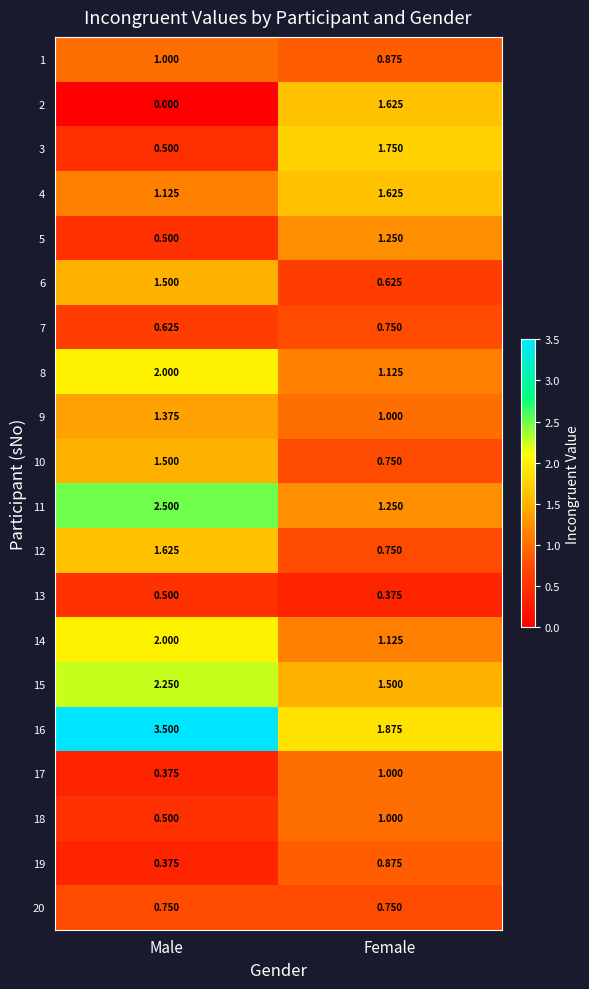

Where does the 16 series first go above 3?

Male